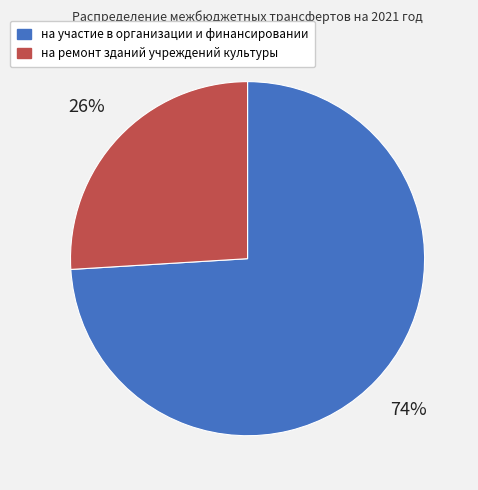

Which has a higher value, на участие в организации и финансировании or на ремонт зданий учреждений культуры?

на участие в организации и финансировании